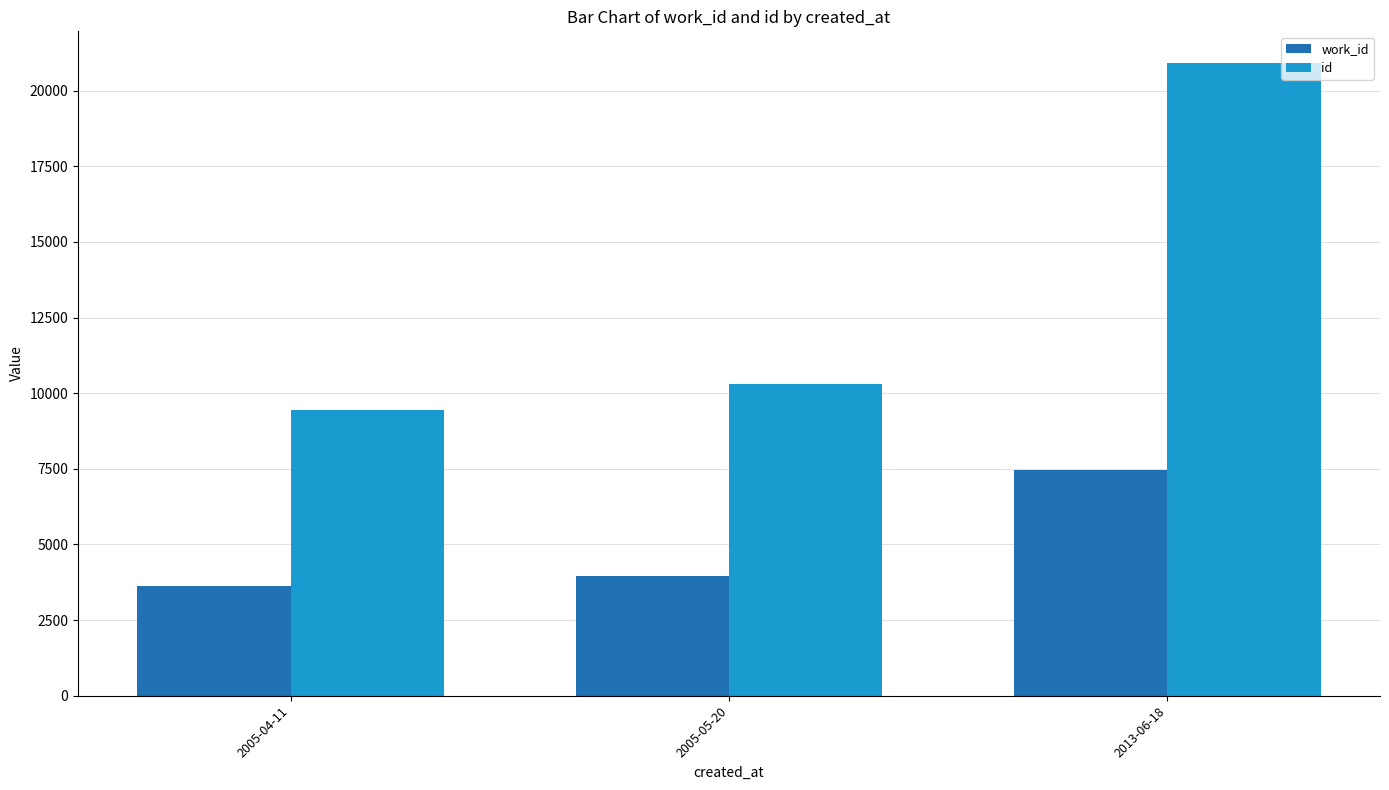

Reading left to right, extract all data points from this chart.

work_id: 3634	3959	7474
id: 9432	10312	20916